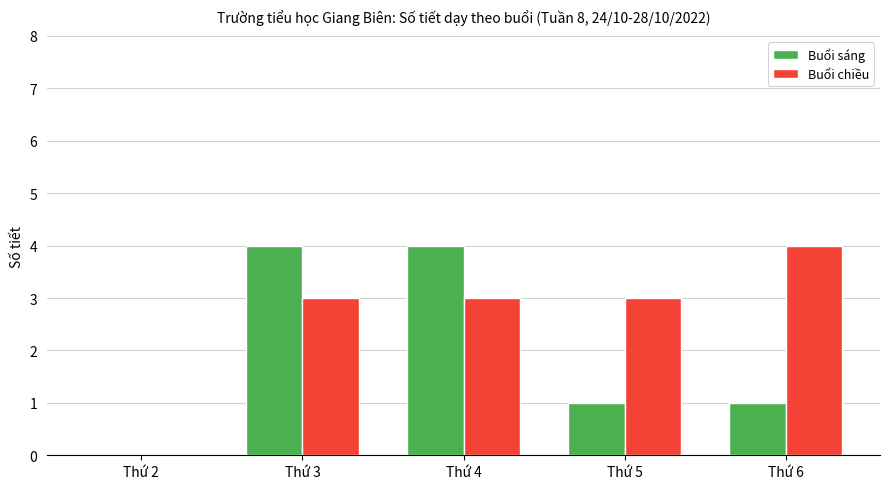

What is the maximum value shown in the chart?

4